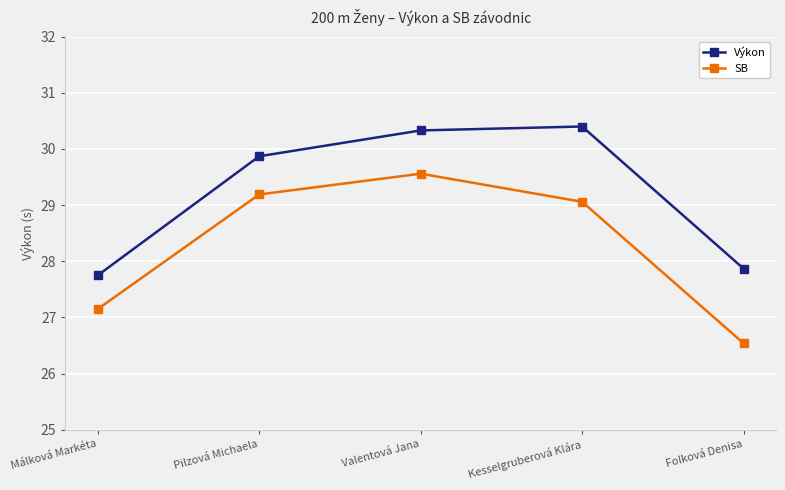

What is the label of the 3rd point from the right?

Valentová Jana